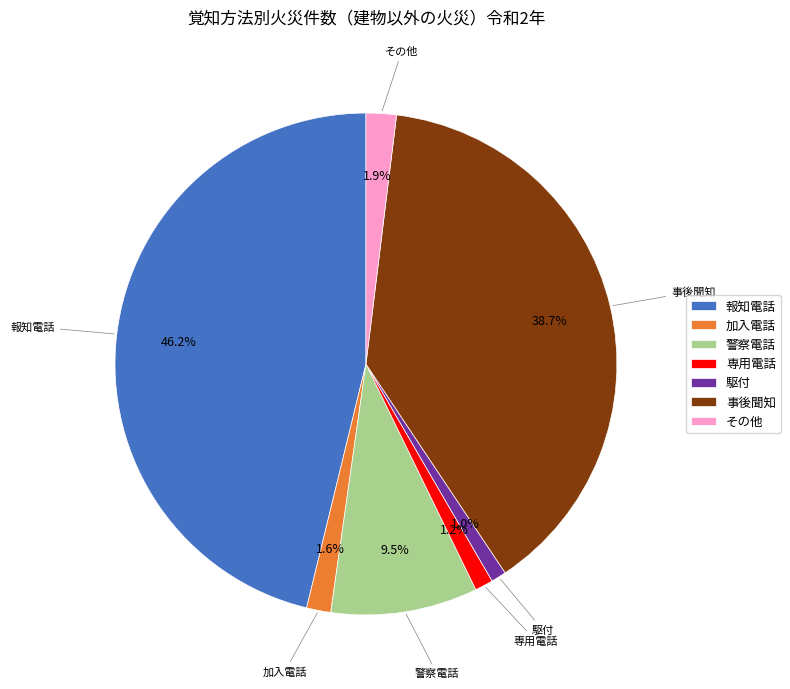

Which category has the biggest portion of the pie?

報知電話